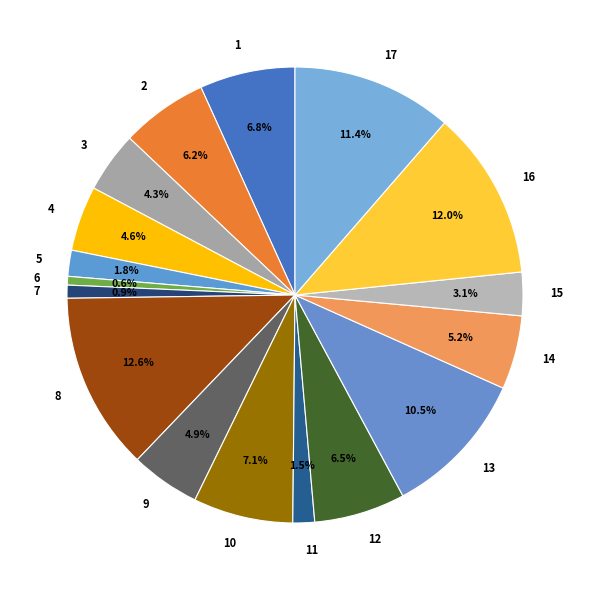

Combined, do 1 and 5 account for over 50%?

No